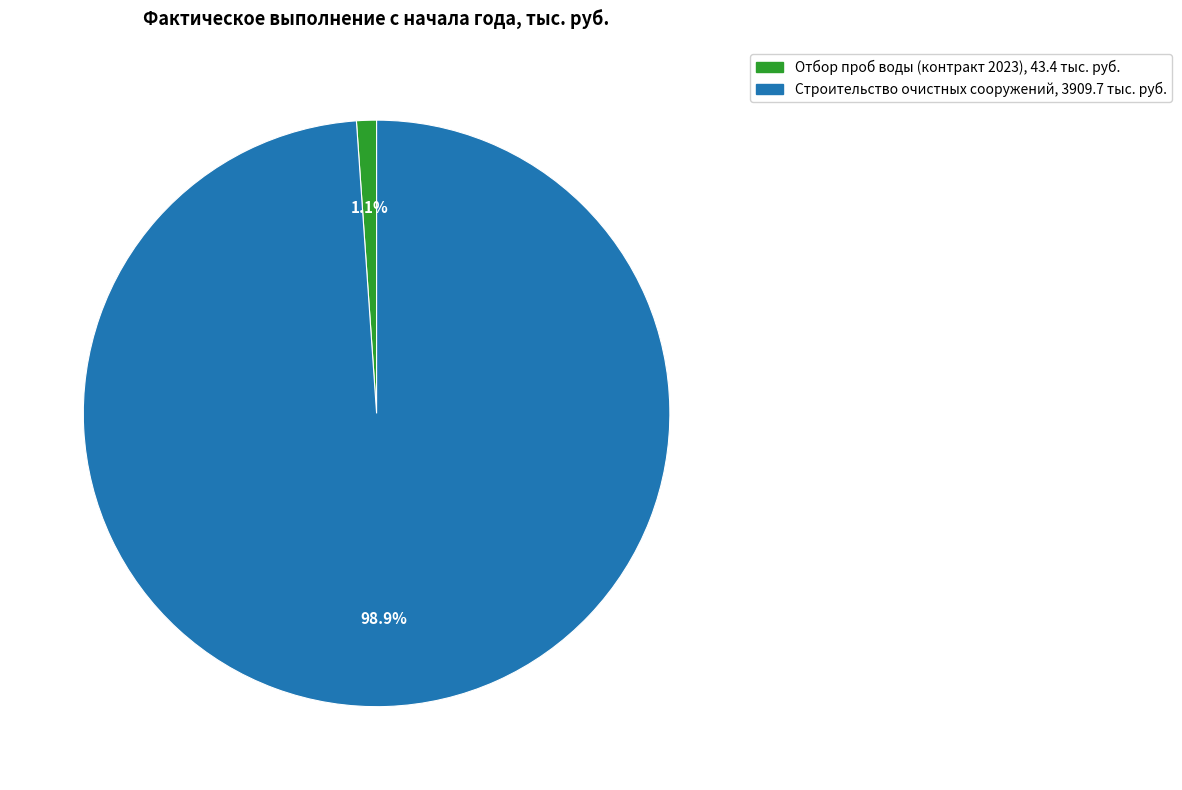

Is there a majority slice in this chart?

Yes